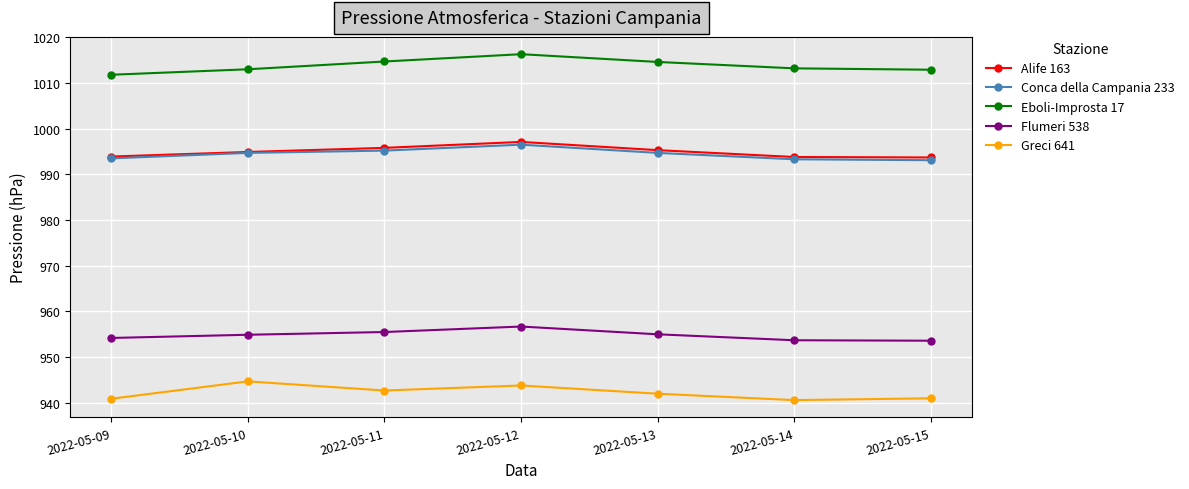

Which category has the highest value in the Eboli-Improsta 17 series?

2022-05-12